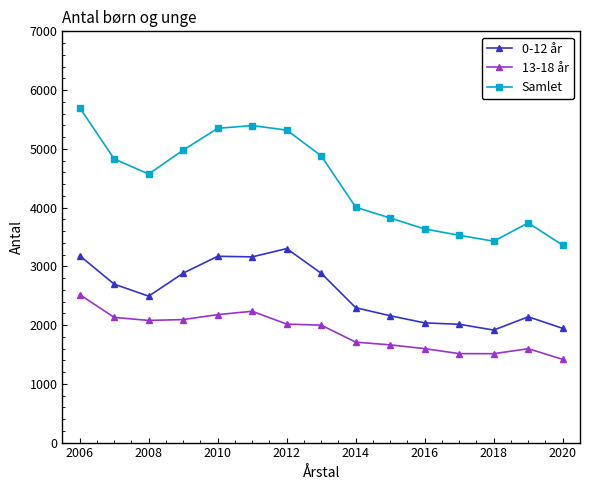

Is this an area chart (filled region under the line)?

No